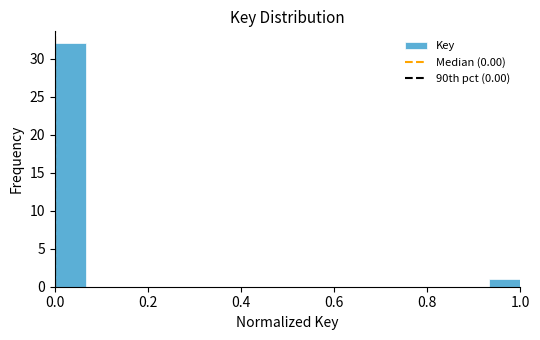

Read against the x-axis, roughly where is the centre of the tallest bar?

0.04